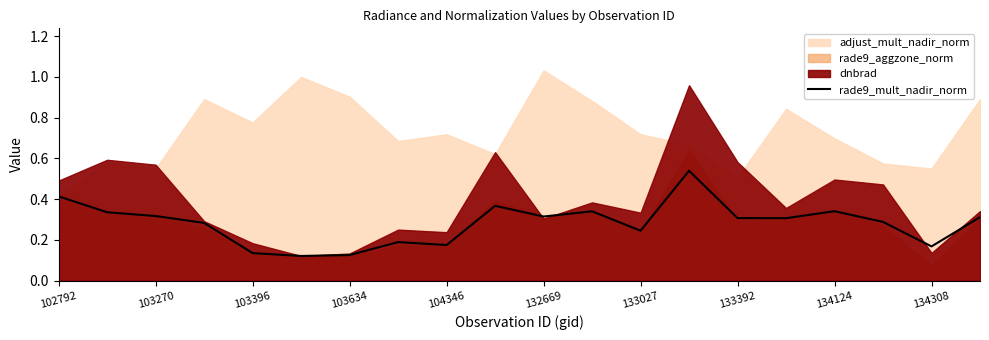

The value of rade9_mult_nadir_norm at 134124 is 0.1. True or false?

False